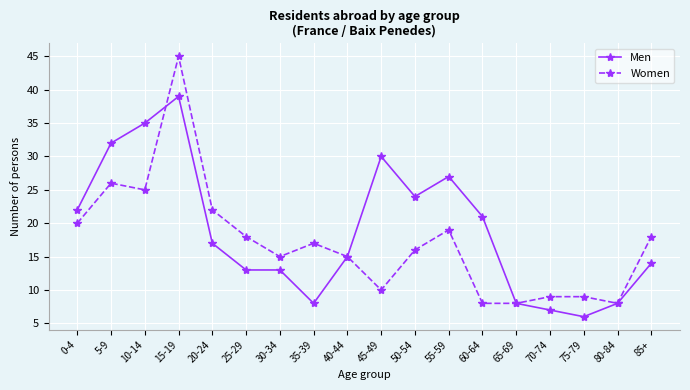

What is the average value of the Men series?

19